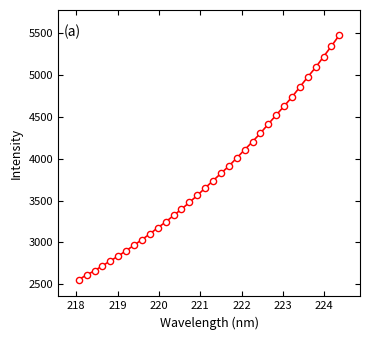

What is the range of X values (max minus min)?

6.3